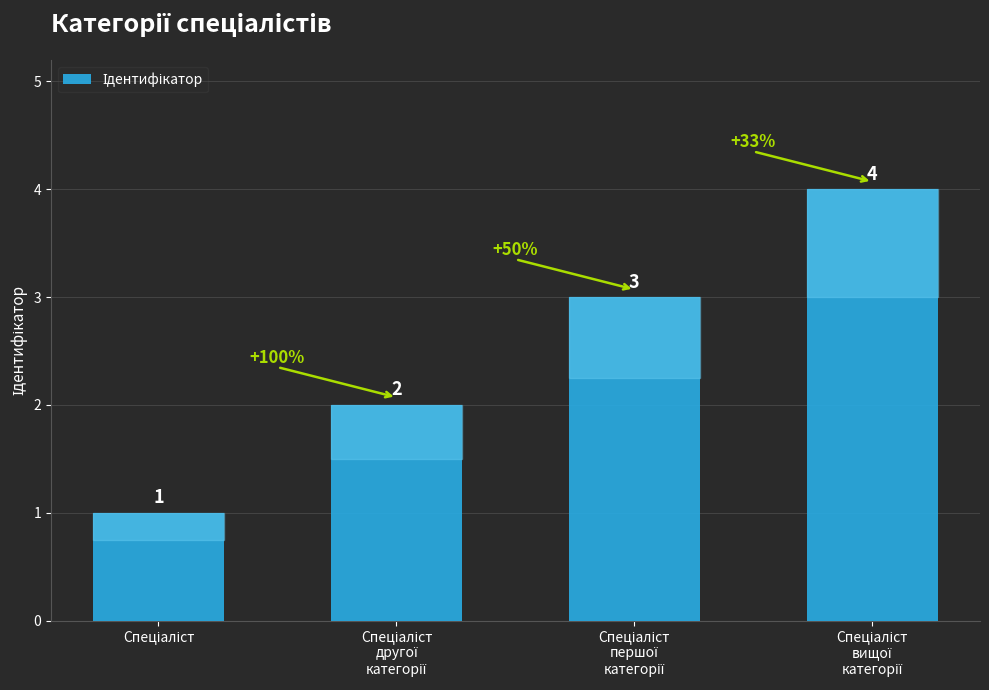

How many series are shown in this chart?

1